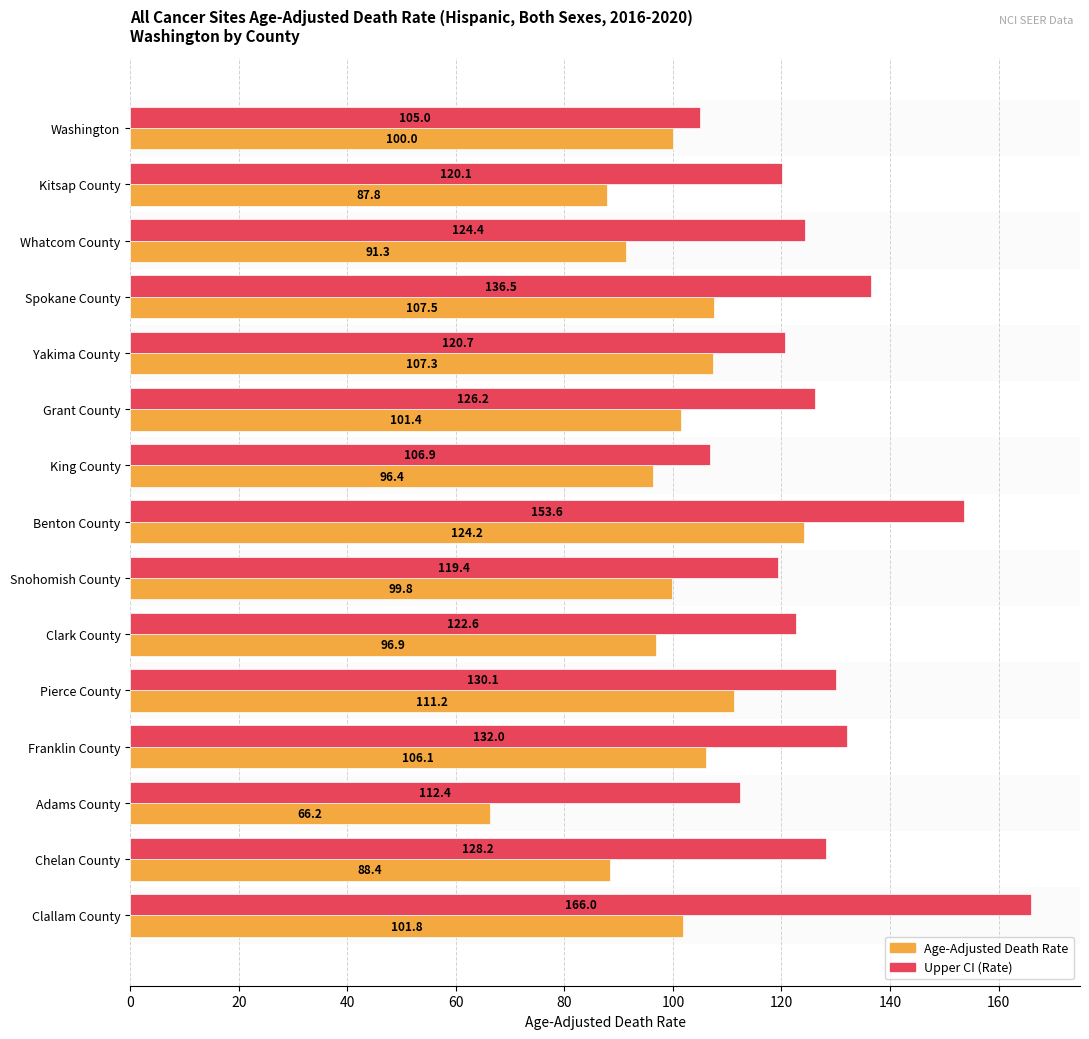

Between Grant County and Franklin County, which series saw the biggest shift?

Upper CI (Rate)